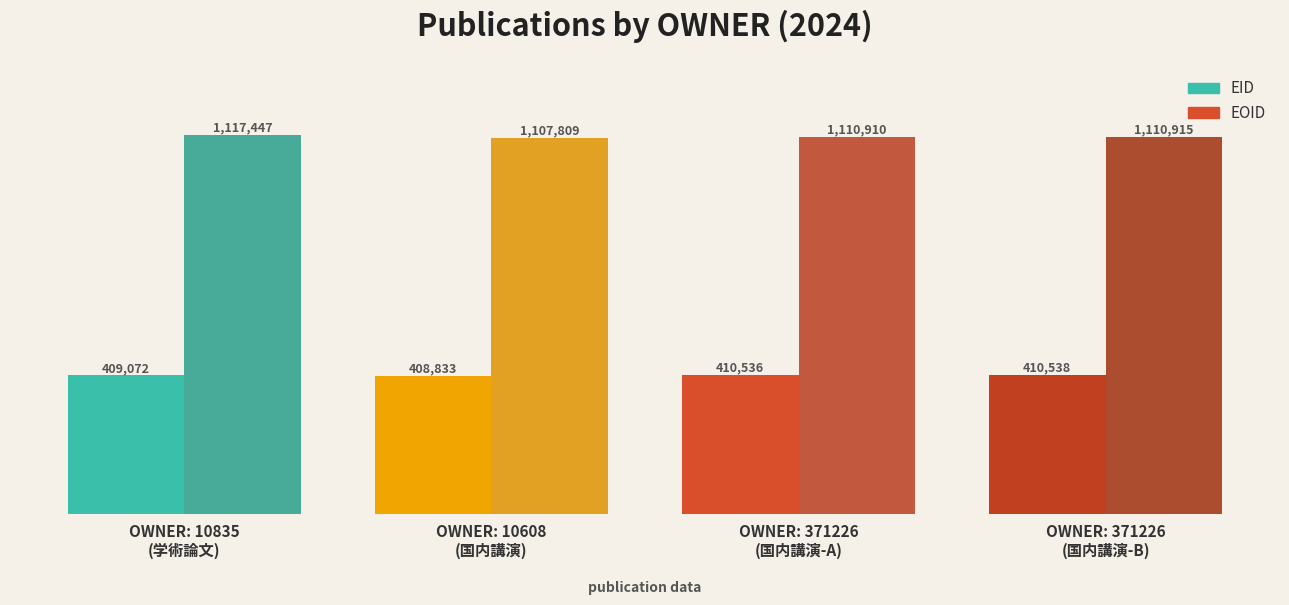

The value of EID at OWNER: 10608
(国内講演) is 708652. True or false?

False